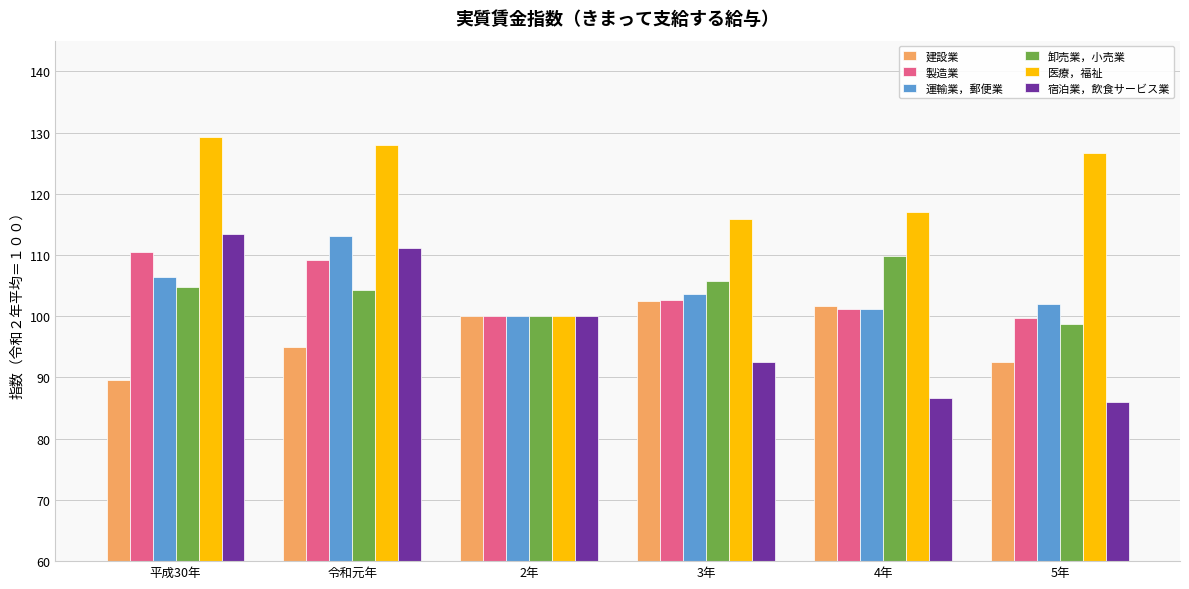

At how many categories does at least one series exceed 109?

5